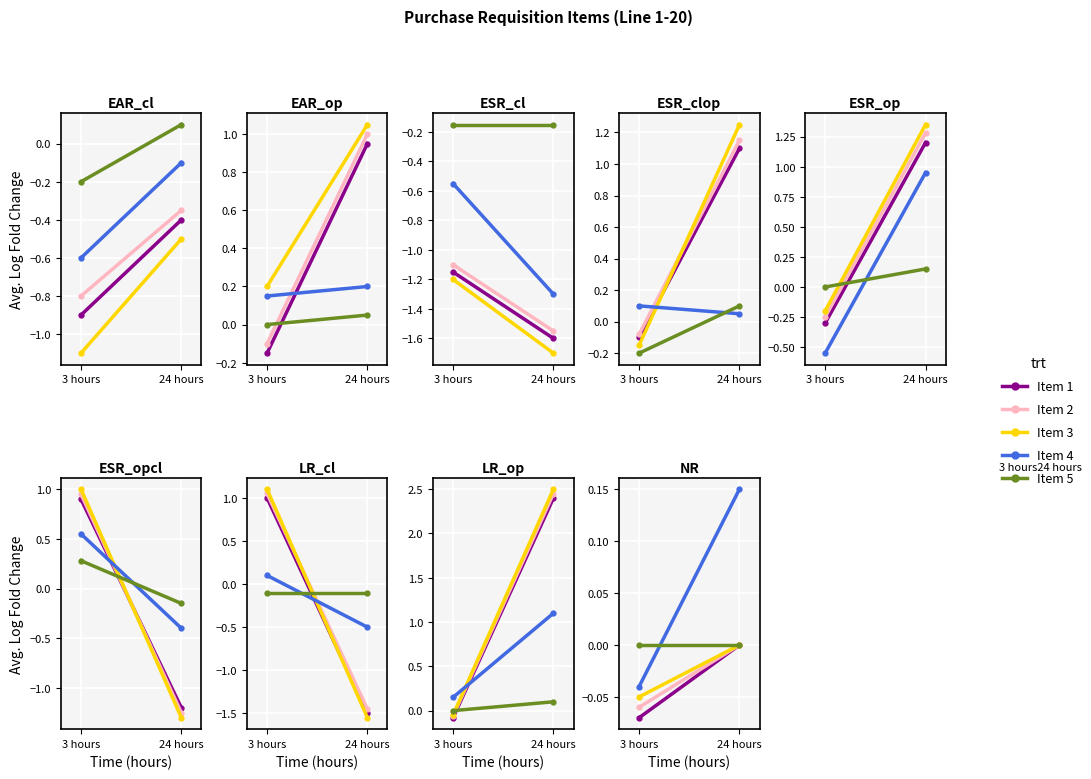

What are all the series names shown in the legend?

Item 1, Item 2, Item 3, Item 4, Item 5